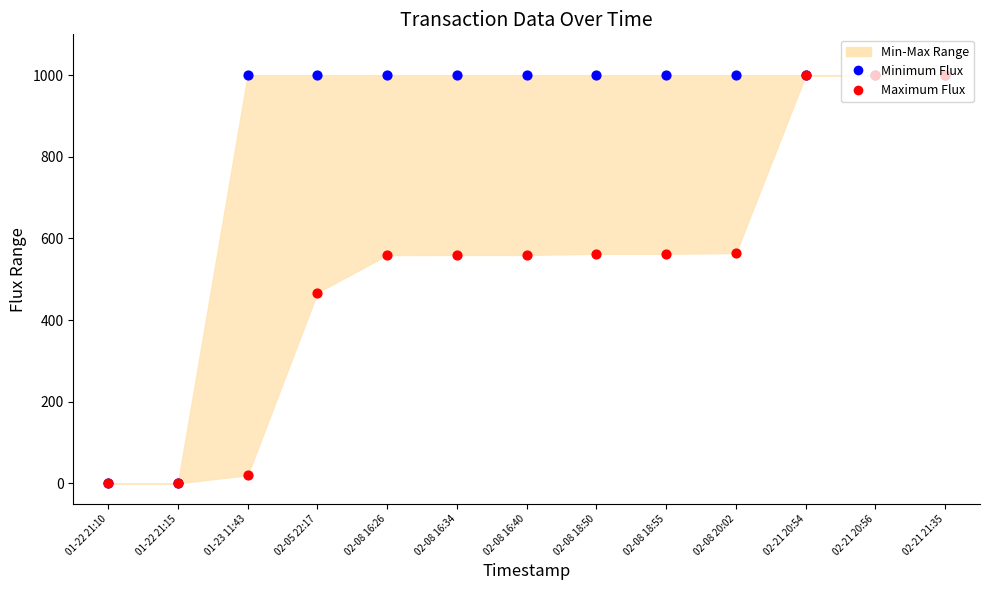

Is the value of Maximum Flux at 02-21 20:54 greater than the value of Minimum Flux at 02-08 16:34?

No